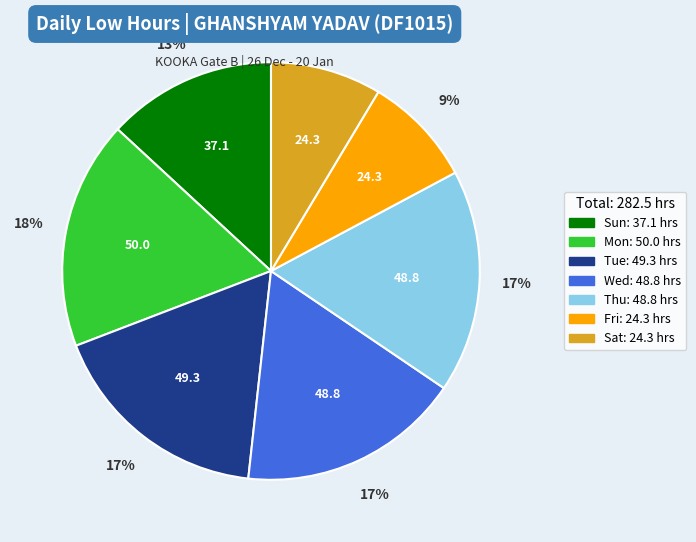

To the nearest percent, what is the difference between the largest and smallest slice percentages?

9%